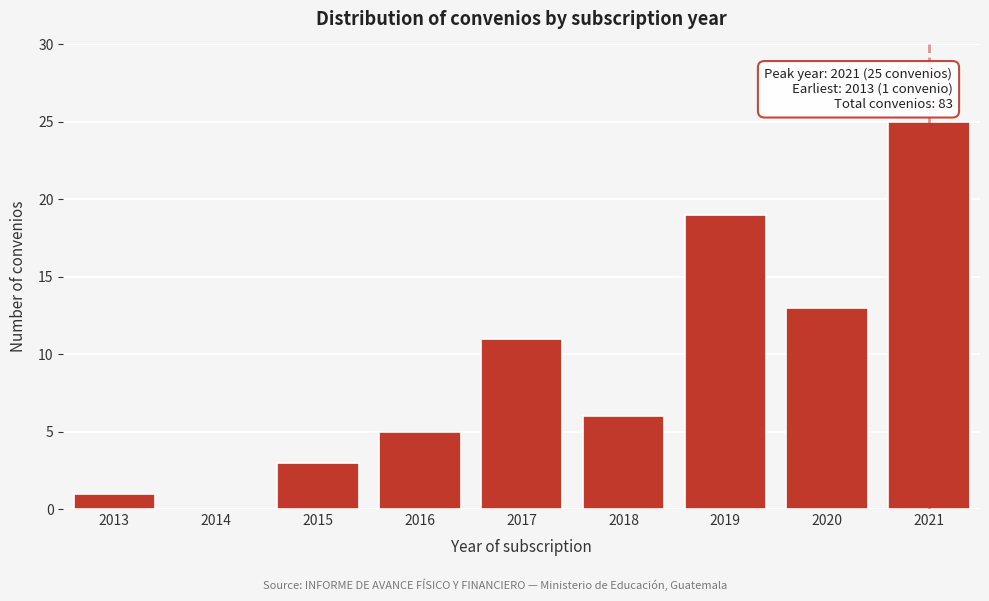

Reading left to right, extract all data points from this chart.

2013=1	2014=0	2015=3	2016=5	2017=11	2018=6	2019=19	2020=13	2021=25